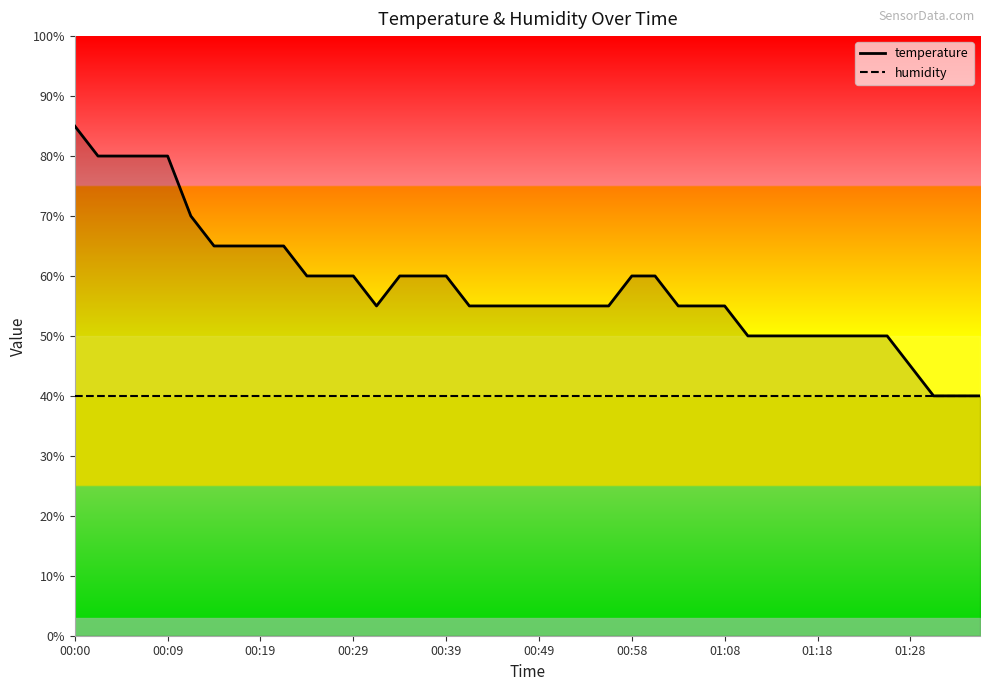

Rank the series by their maximum value, from highest to lowest.

temperature, humidity